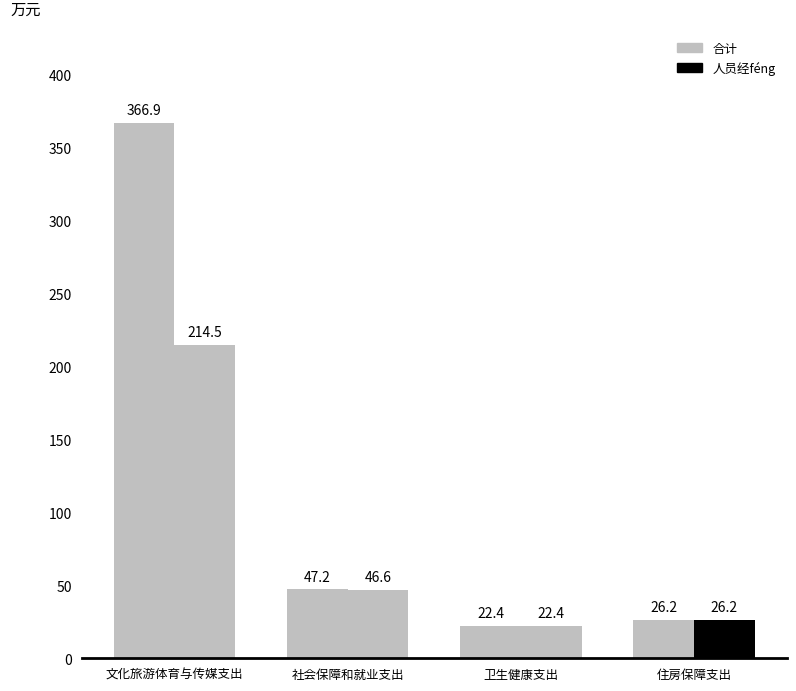

Are the bars horizontal?

No